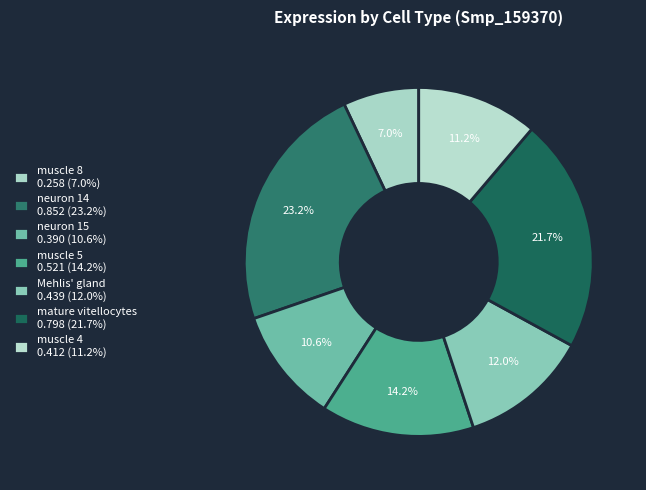

How many slices are in this pie chart?

7